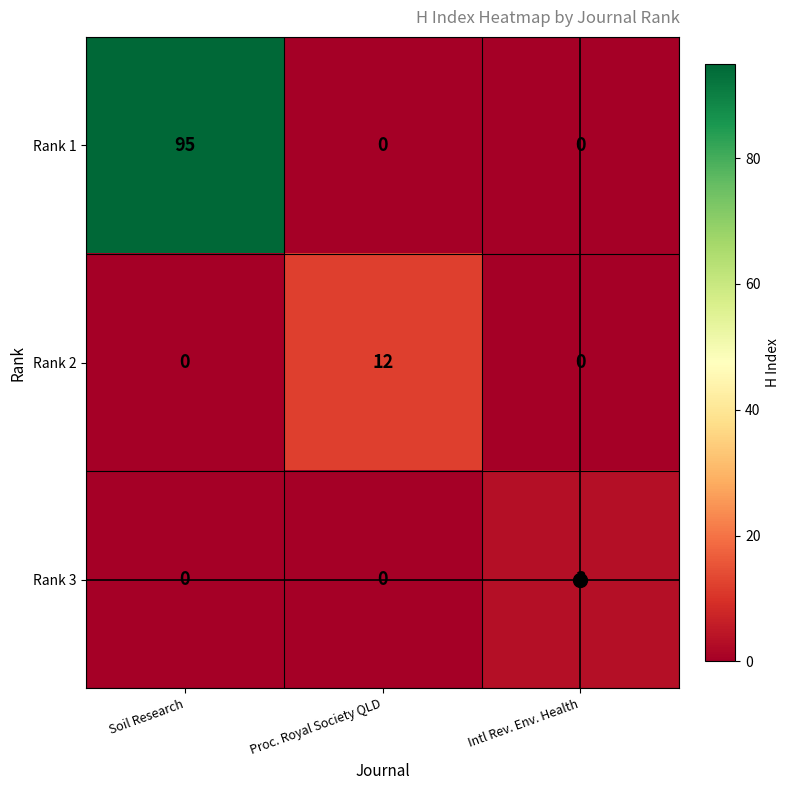

How many data points does each series have?

3